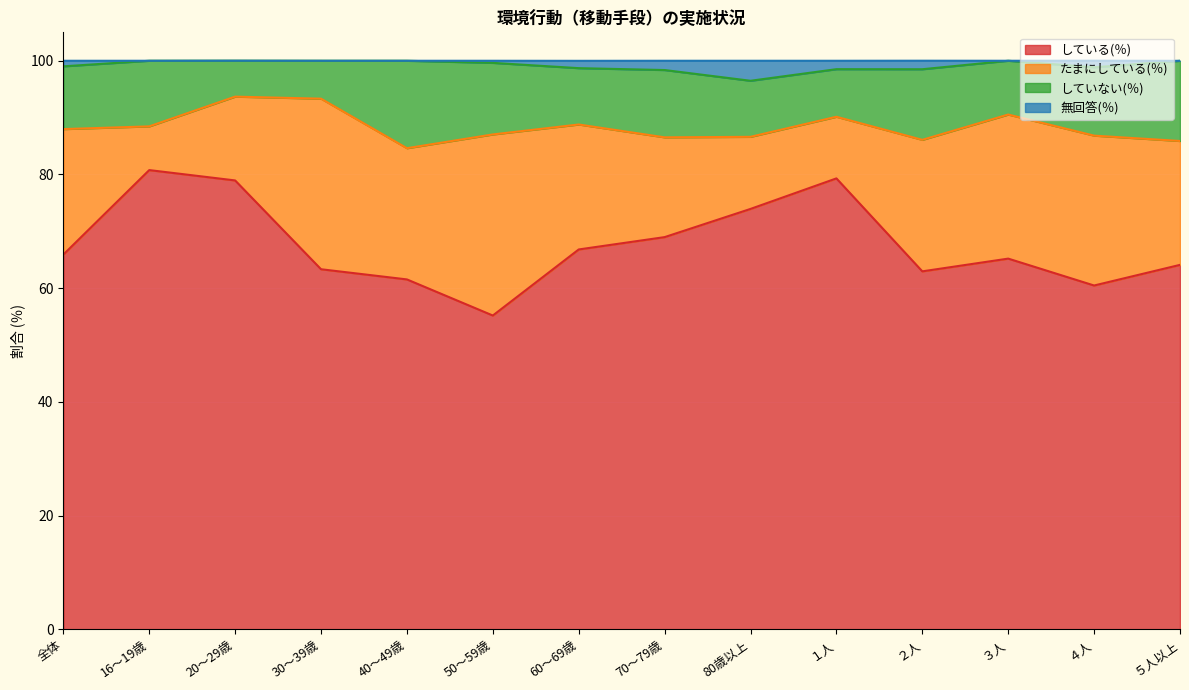

True or false: 無回答(％) and している(％) cross at least once.

False